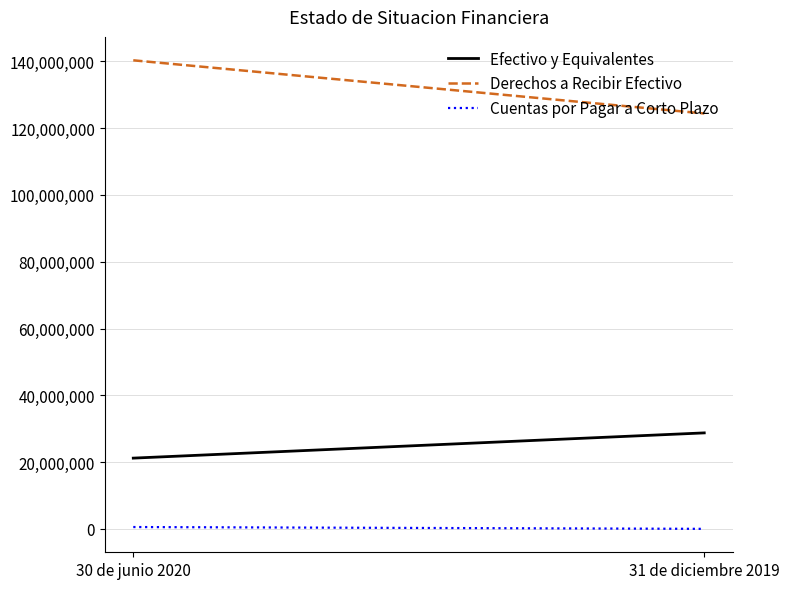

List the labels in order of Cuentas por Pagar a Corto Plazo value, smallest first.

31 de diciembre 2019, 30 de junio 2020